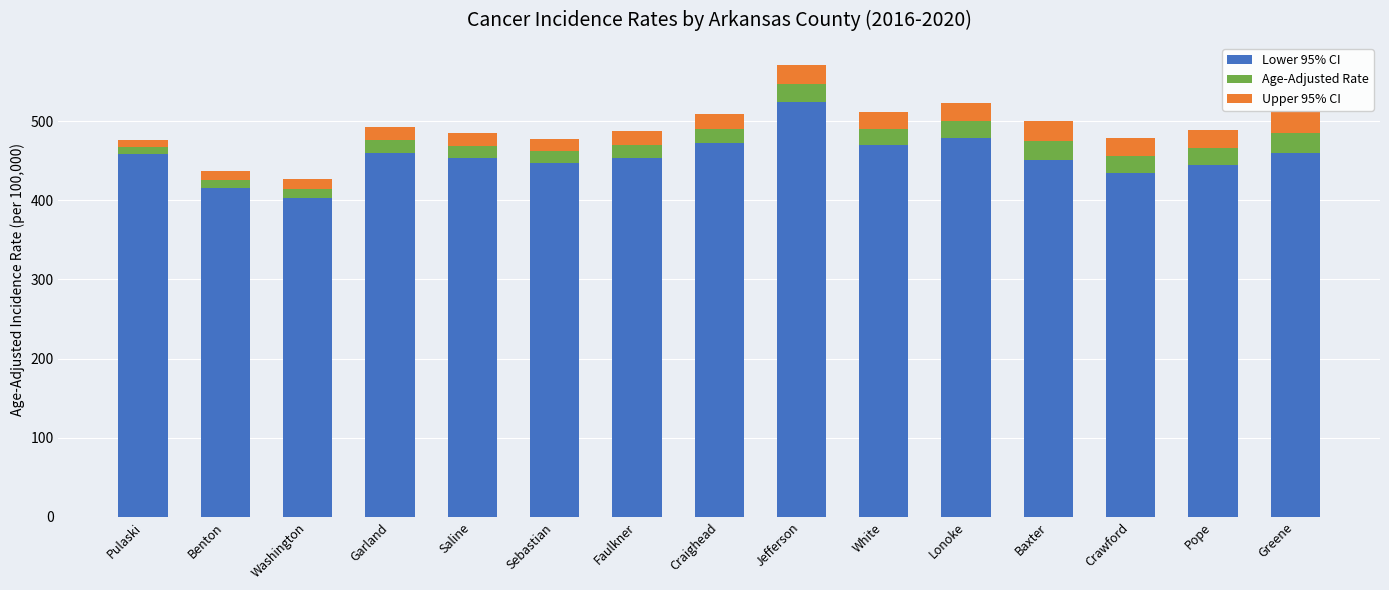

At which category is the sum across all series the highest?

Jefferson